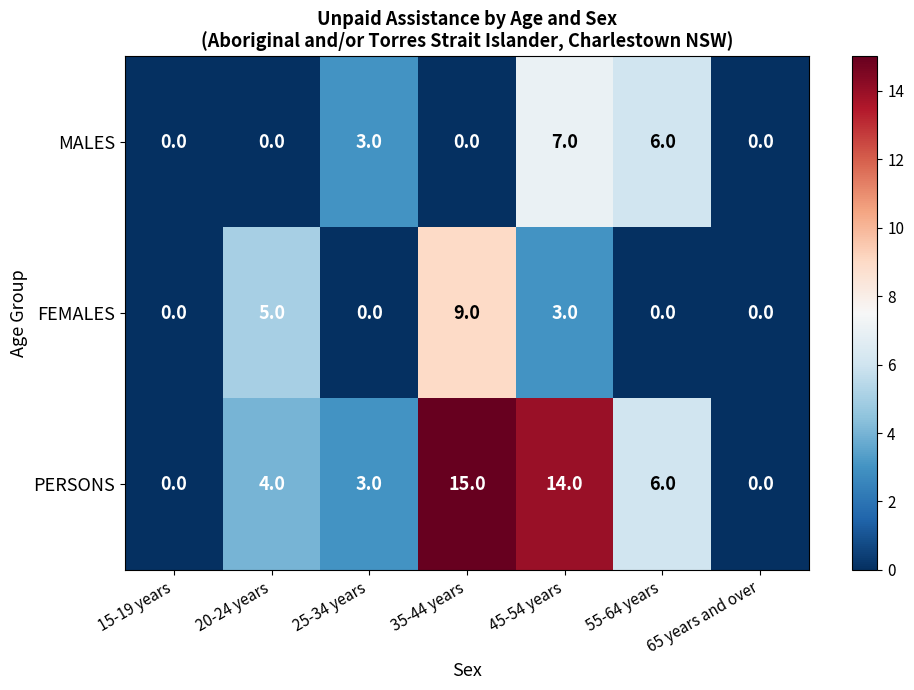

What is the total value across all series at 25-34 years?

6